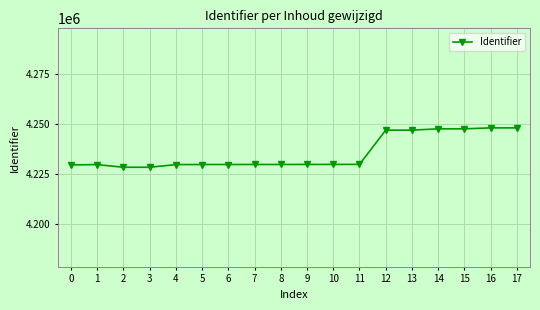

What is the sum of all values?

76238014